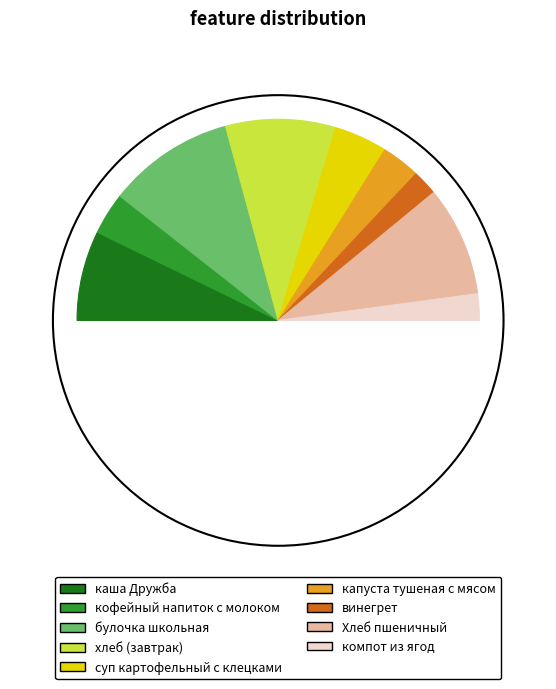

To the nearest percent, what is the average slice percentage?

11%